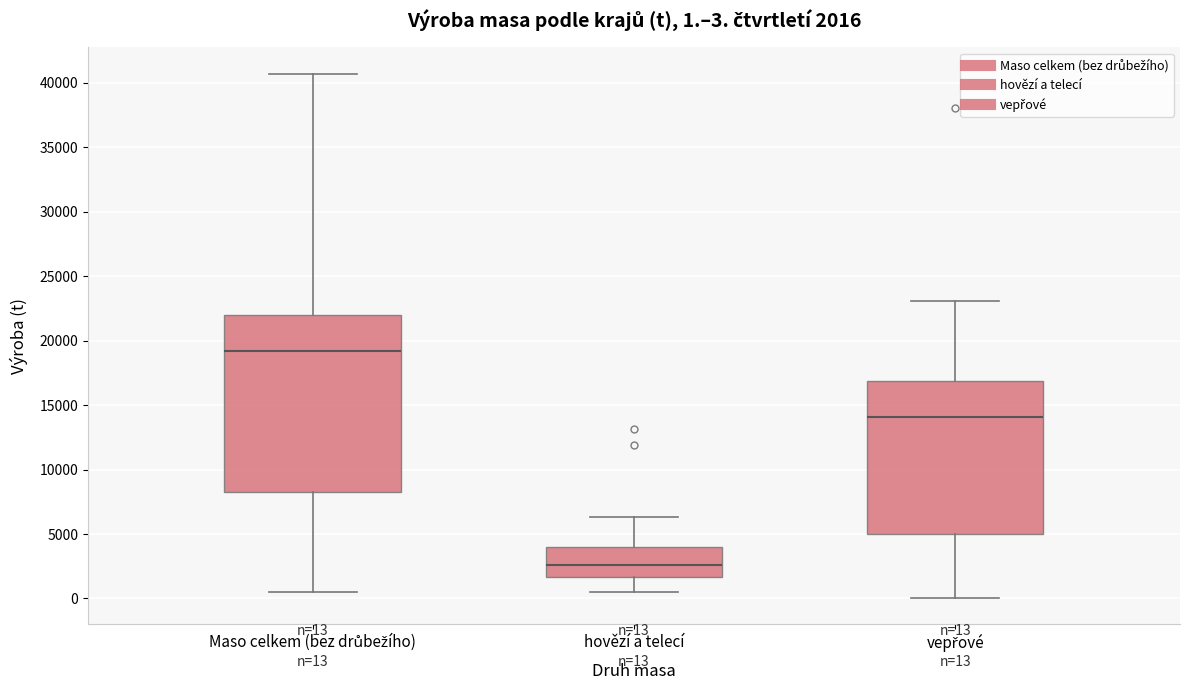

Which box has the lowest median line?

hovězí a telecí